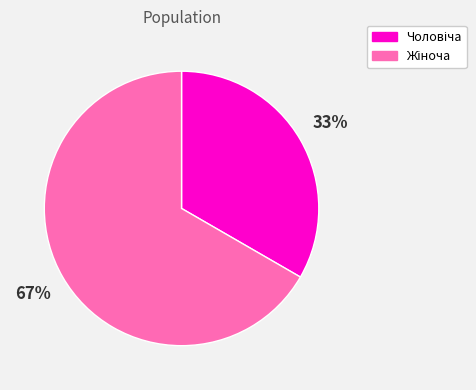

Does any single category account for the majority?

Yes